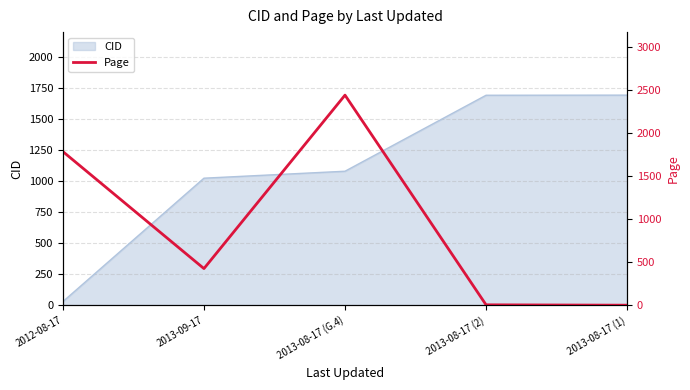

Is it true that the value at 2013-09-17 is 425.4?

True